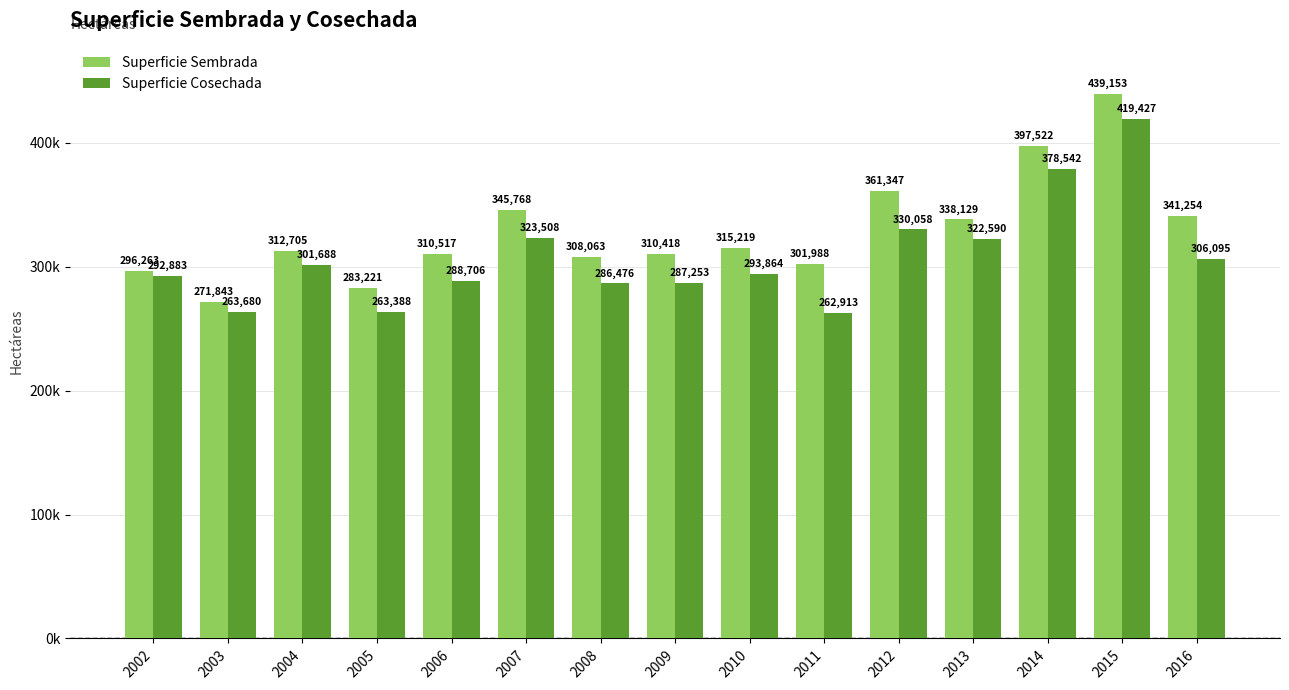

The Superficie Sembrada series shows 60841.4 at 2003. True or false?

False